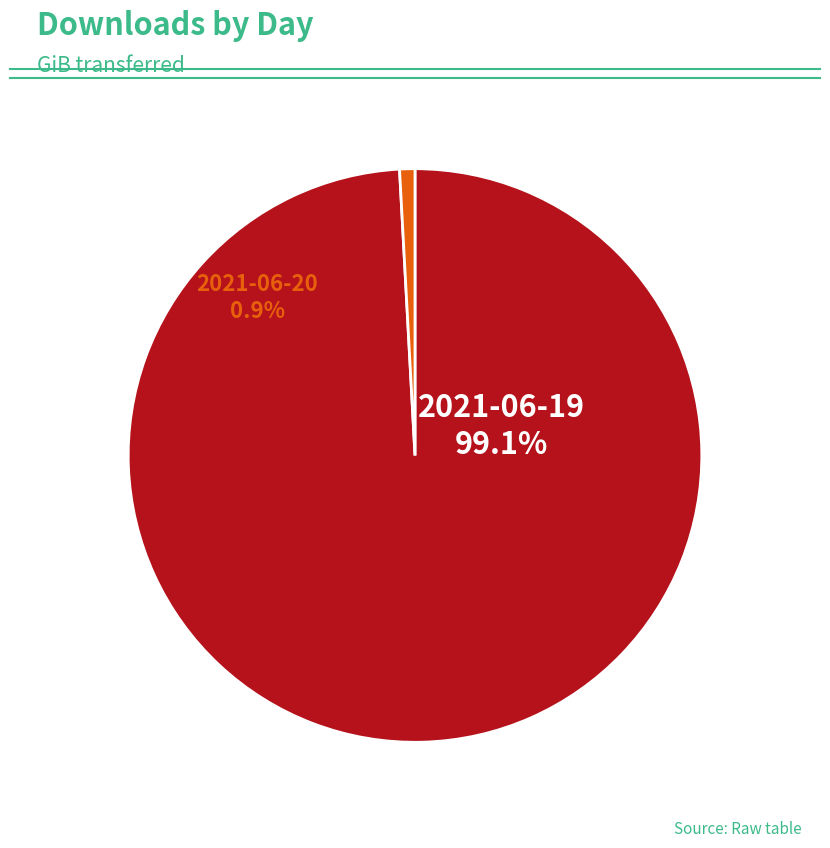

Which category accounts for the majority?

2021-06-19